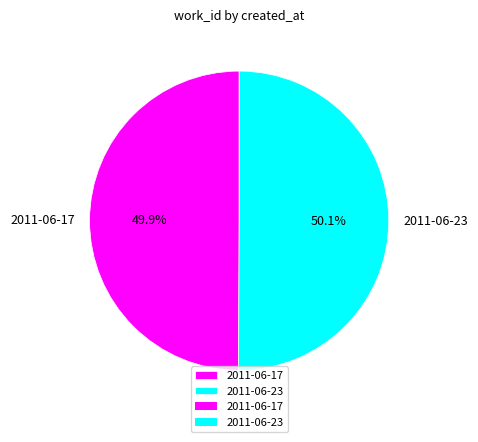

Is it true that 2011-06-23 is 44% of the pie?

False